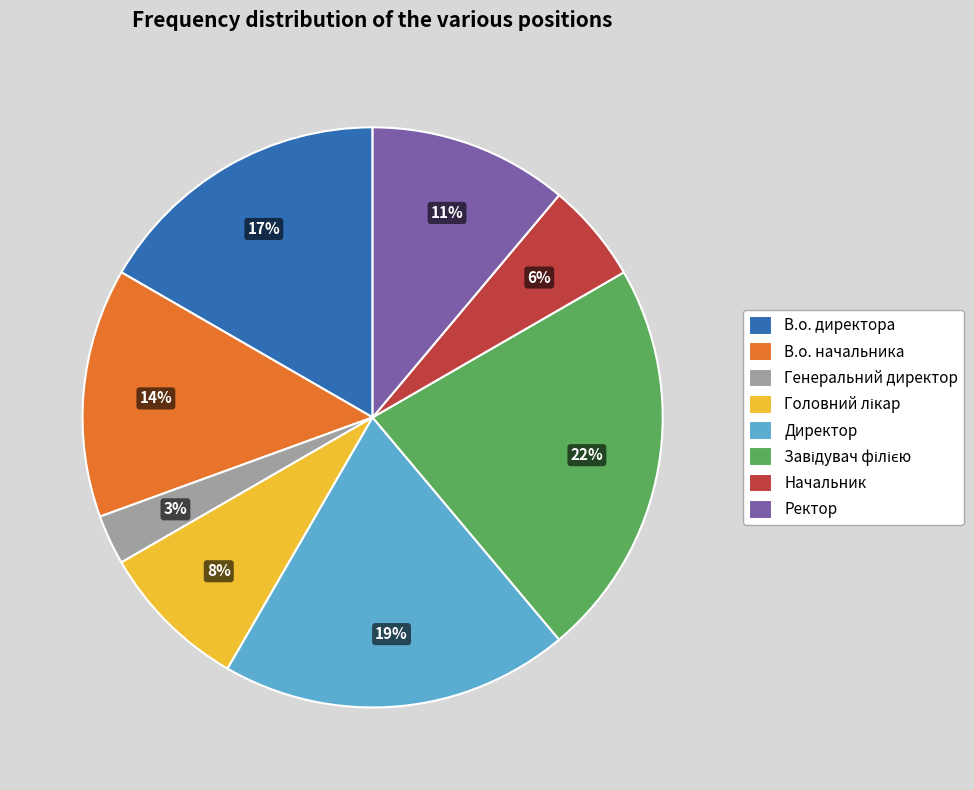

Is it true that Директор is 12% of the pie?

False